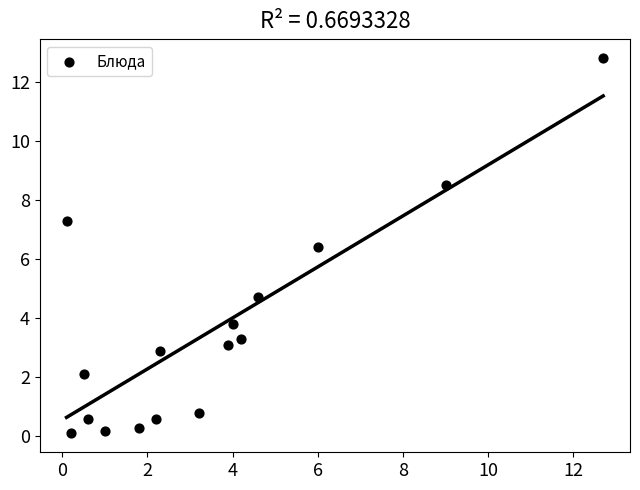

What is the range of Y values (max minus min)?

12.7